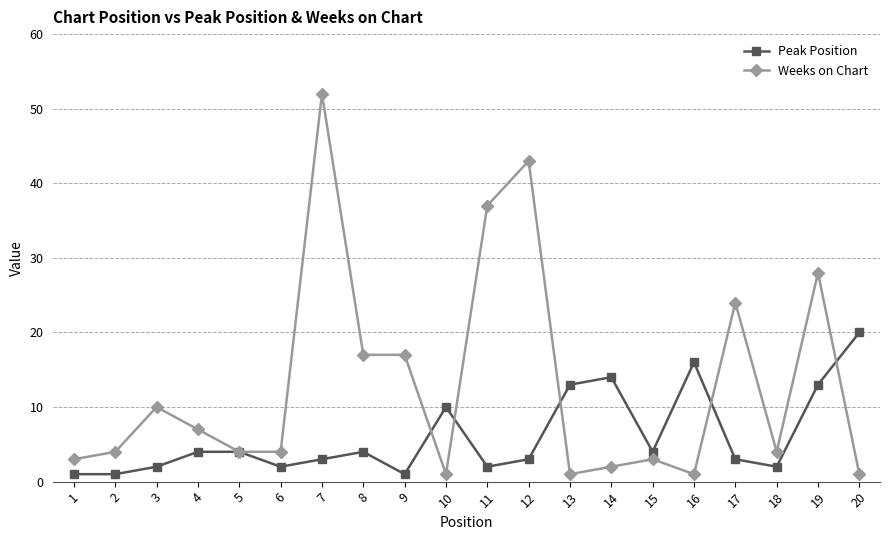

What is the value of the Peak Position point at the 2nd from the left?

1